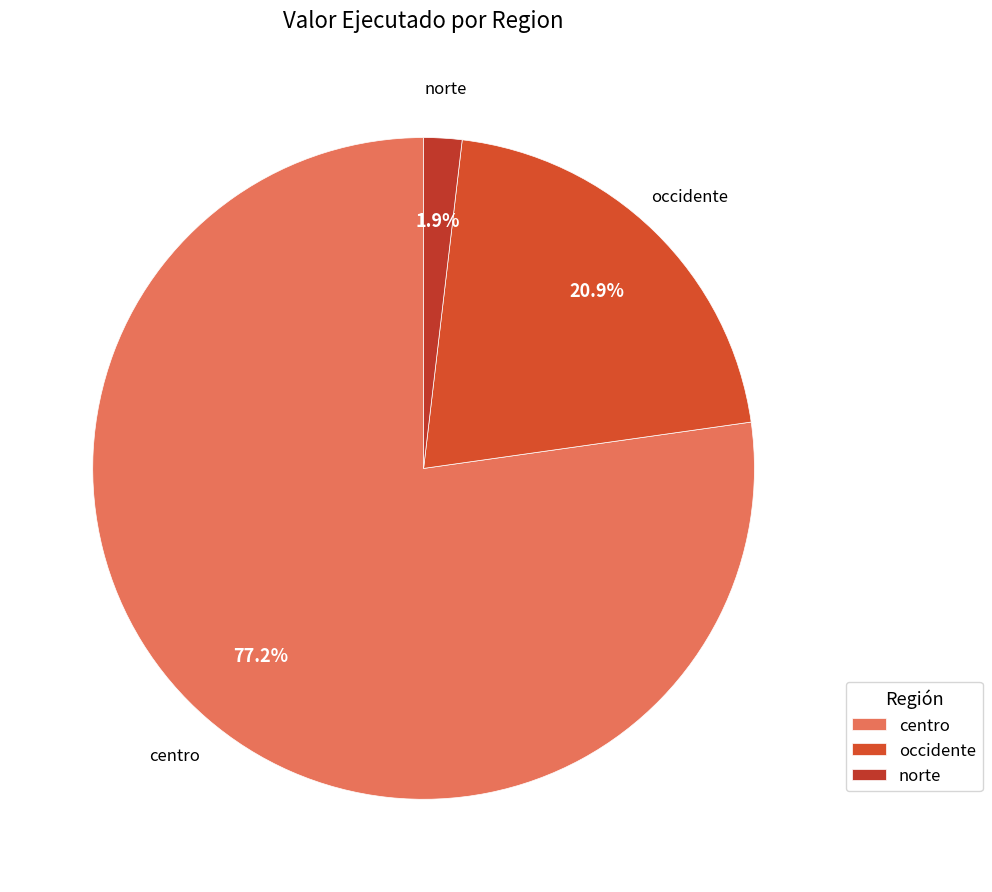

To the nearest percent, what is the average slice percentage?

33%